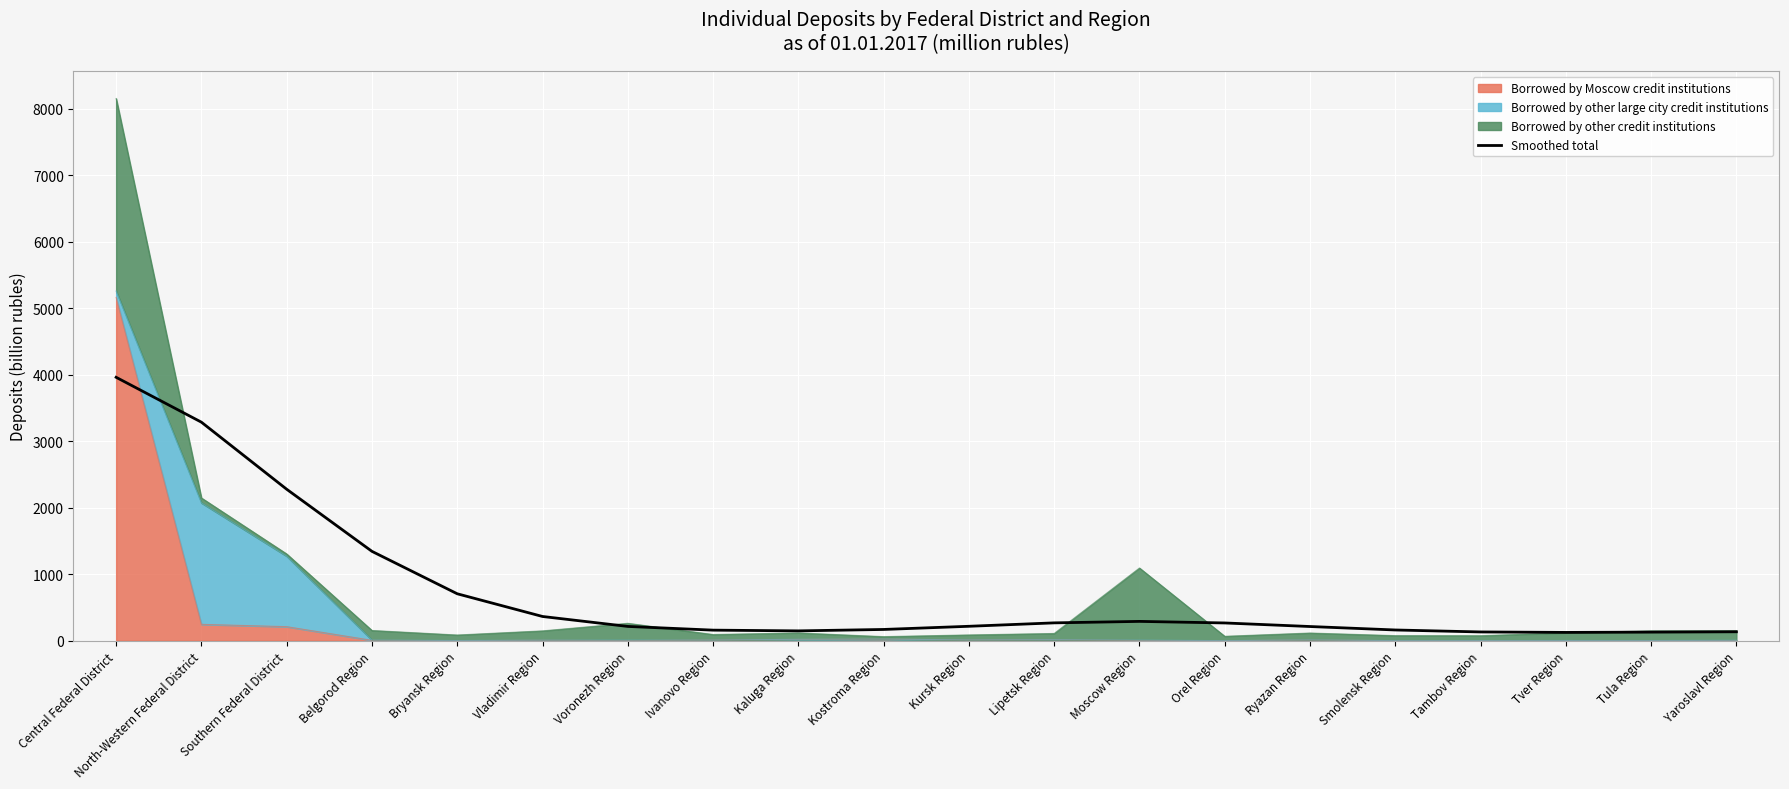

Reading left to right, list all the values displayed in this chart.

Central Federal District=3959.5	North-Western Federal District=3284.7	Southern Federal District=2276.4	Belgorod Region=1342.7	Bryansk Region=705.0	Vladimir Region=363.7	Voronezh Region=214.2	Ivanovo Region=158.4	Kaluga Region=147.3	Kostroma Region=168.6	Kursk Region=216.3	Lipetsk Region=267.7	Moscow Region=289.9	Orel Region=266.4	Ryazan Region=212.7	Smolensk Region=160.8	Tambov Region=131.2	Tver Region=124.1	Tula Region=128.6	Yaroslavl Region=133.8